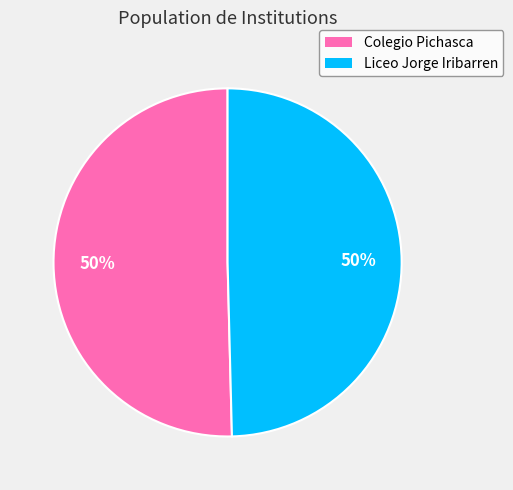

Is the sum of Liceo Jorge Iribarren and Colegio Pichasca greater than half?

Yes